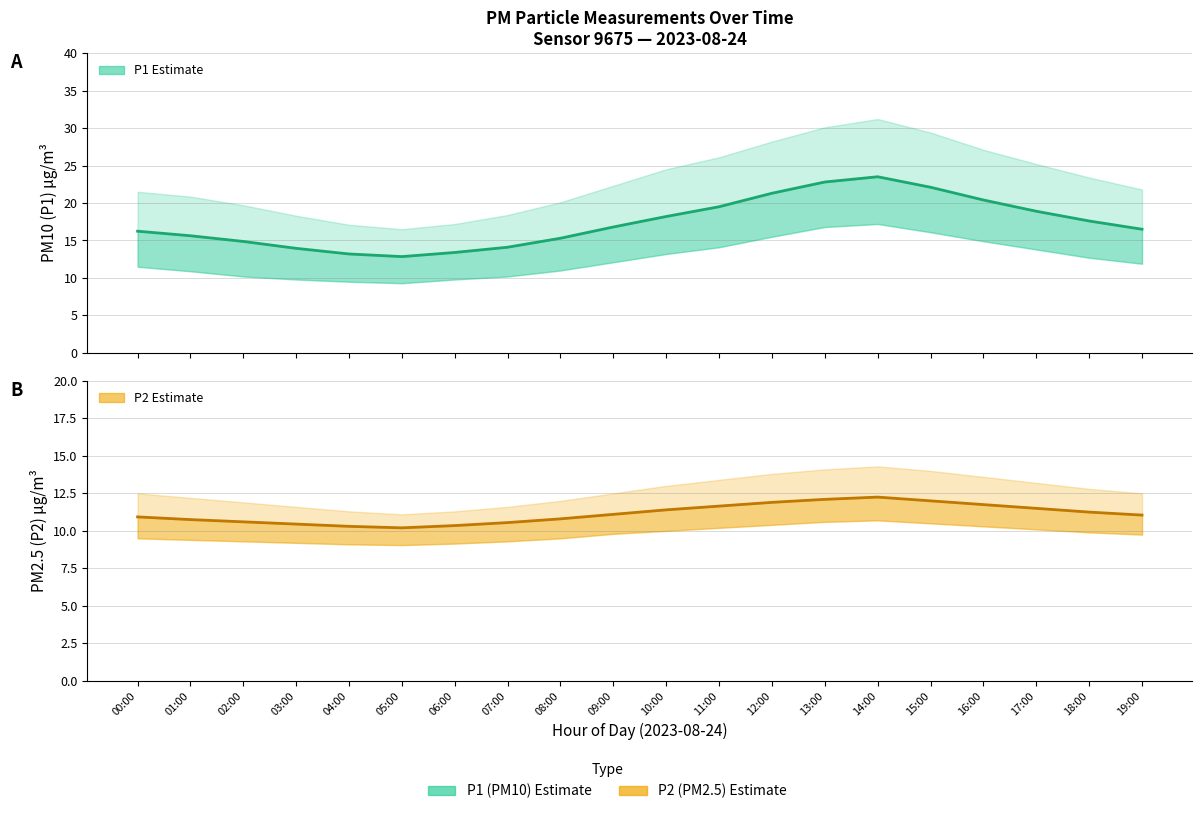

The value of P1 (PM10 estimate) at 04:00 is 17.5. True or false?

False